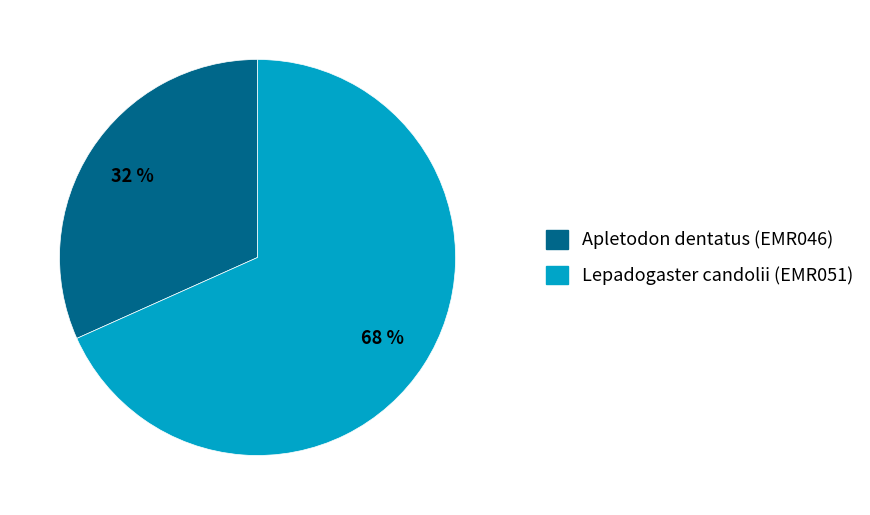

Count the number of slices in the pie.

2